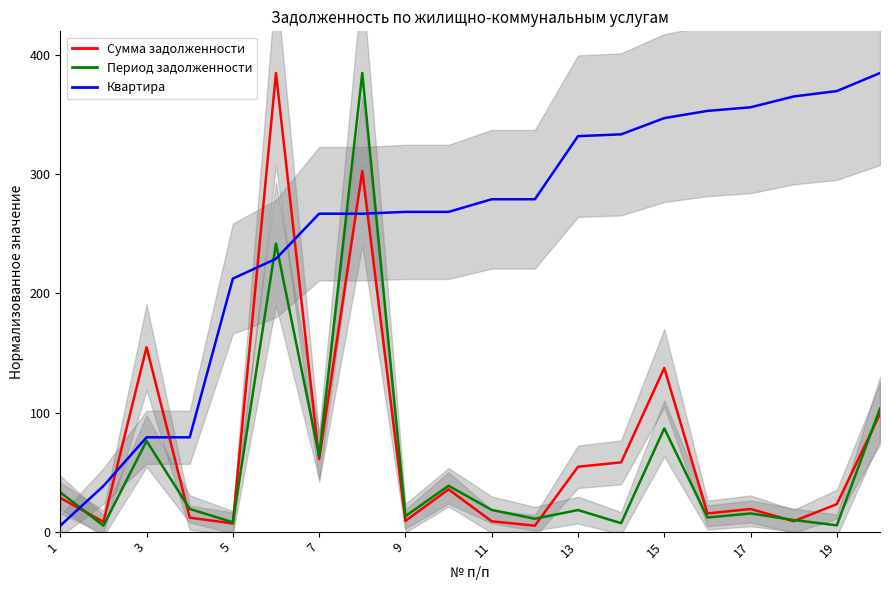

At 13, list the series in order from largest to smallest.

Квартира, Период задолженности, Сумма задолженности